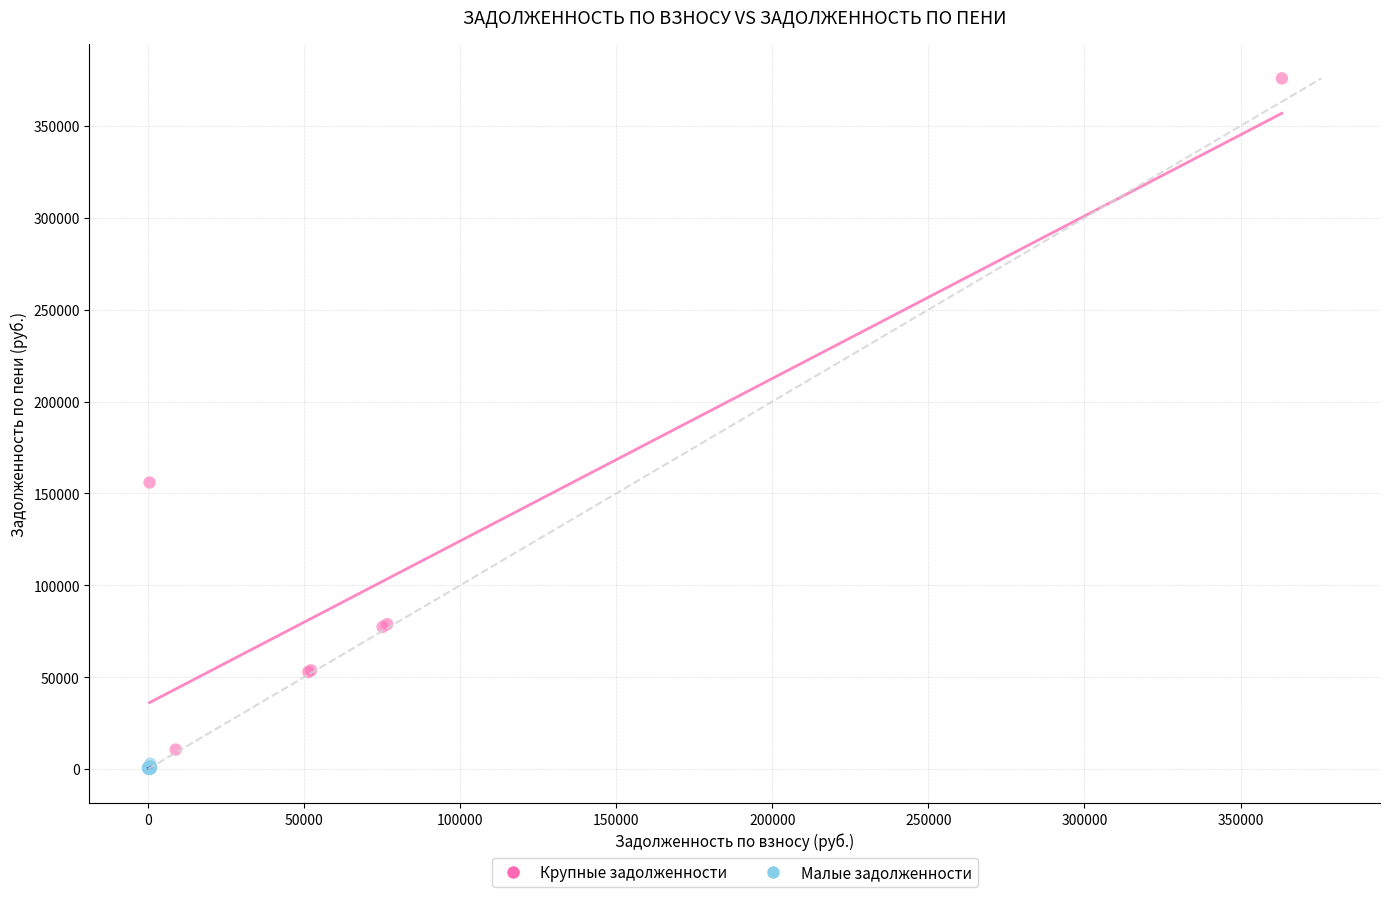

Which series has the largest Y range (max minus min)?

Крупные задолженности